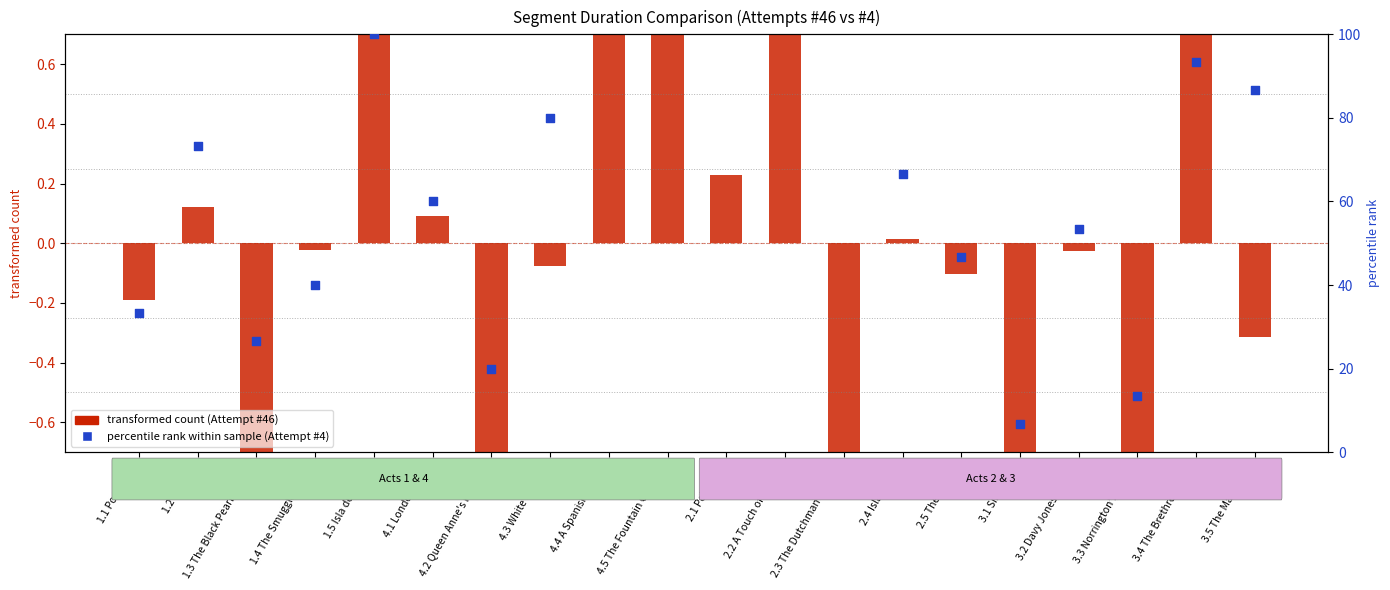

What is the total value across all series at 1.4 The Smuggler's Den?

40.0